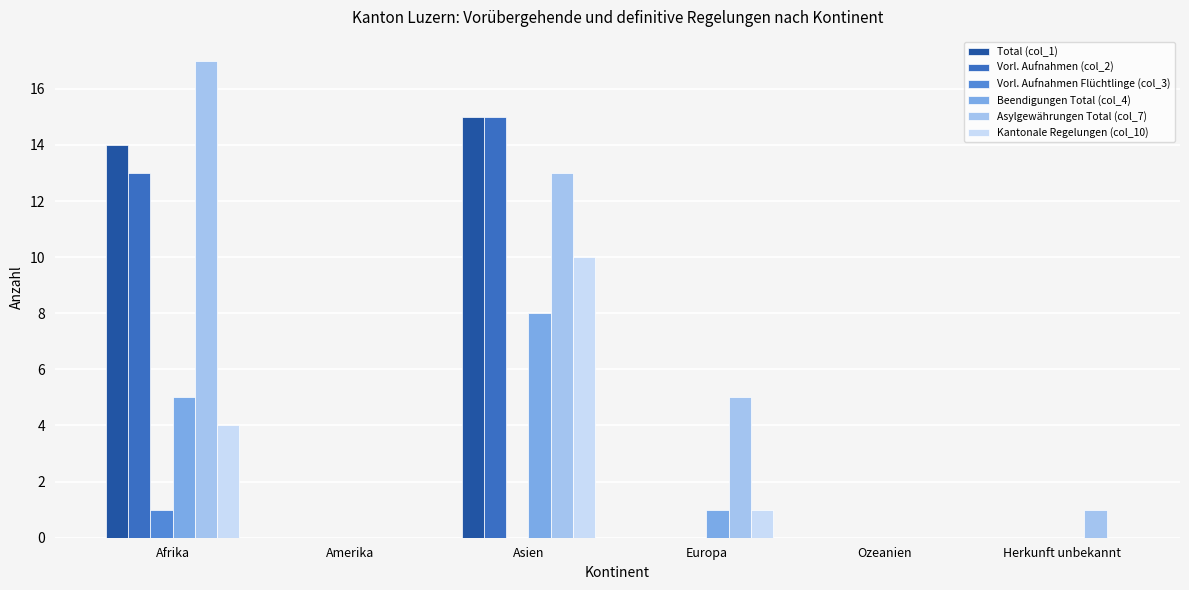

Reading left to right, list all the values displayed in this chart.

Total (col_1): Afrika=14	Amerika=0	Asien=15	Europa=0	Ozeanien=0	Herkunft unbekannt=0
Vorl. Aufnahmen (col_2): Afrika=13	Amerika=0	Asien=15	Europa=0	Ozeanien=0	Herkunft unbekannt=0
Vorl. Aufnahmen Flüchtlinge (col_3): Afrika=1	Amerika=0	Asien=0	Europa=0	Ozeanien=0	Herkunft unbekannt=0
Beendigungen Total (col_4): Afrika=5	Amerika=0	Asien=8	Europa=1	Ozeanien=0	Herkunft unbekannt=0
Asylgewährungen Total (col_7): Afrika=17	Amerika=0	Asien=13	Europa=5	Ozeanien=0	Herkunft unbekannt=1
Kantonale Regelungen (col_10): Afrika=4	Amerika=0	Asien=10	Europa=1	Ozeanien=0	Herkunft unbekannt=0